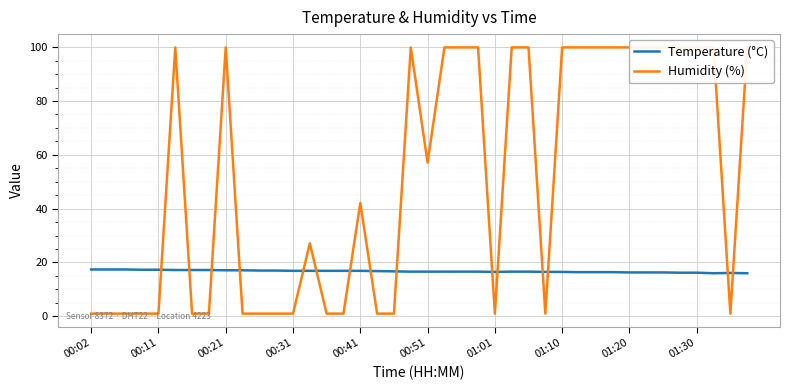

True or false: Humidity (%) and Temperature (°C) intersect in this chart.

True